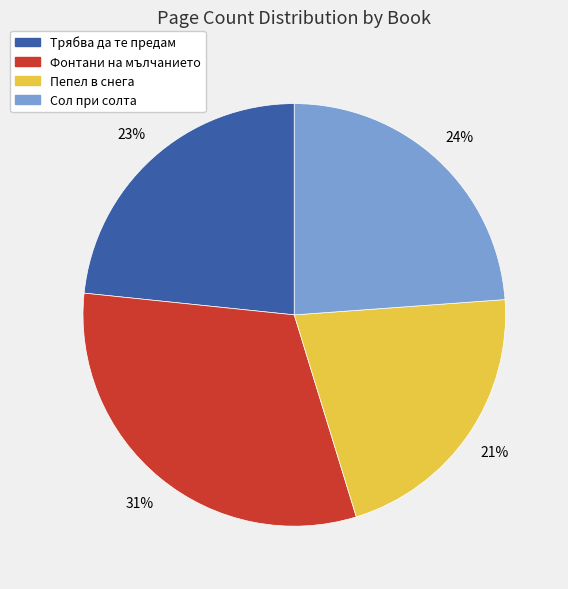

The Трябва да те предам slice represents 35% of the pie. True or false?

False